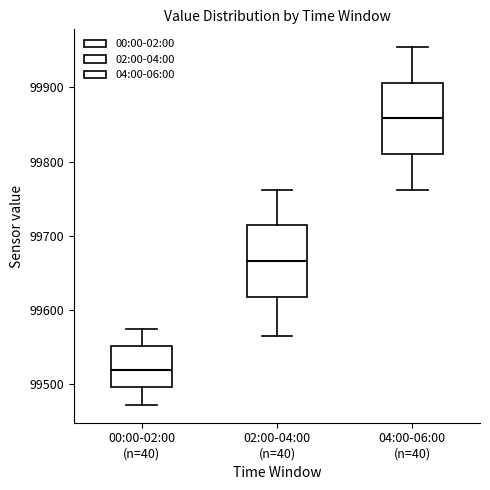

Where is the upper edge of the box for 00:00-02:00 (n=40) on the y-axis? The values are not printed on the chart, so give them approximately, as read against the axis.

99550